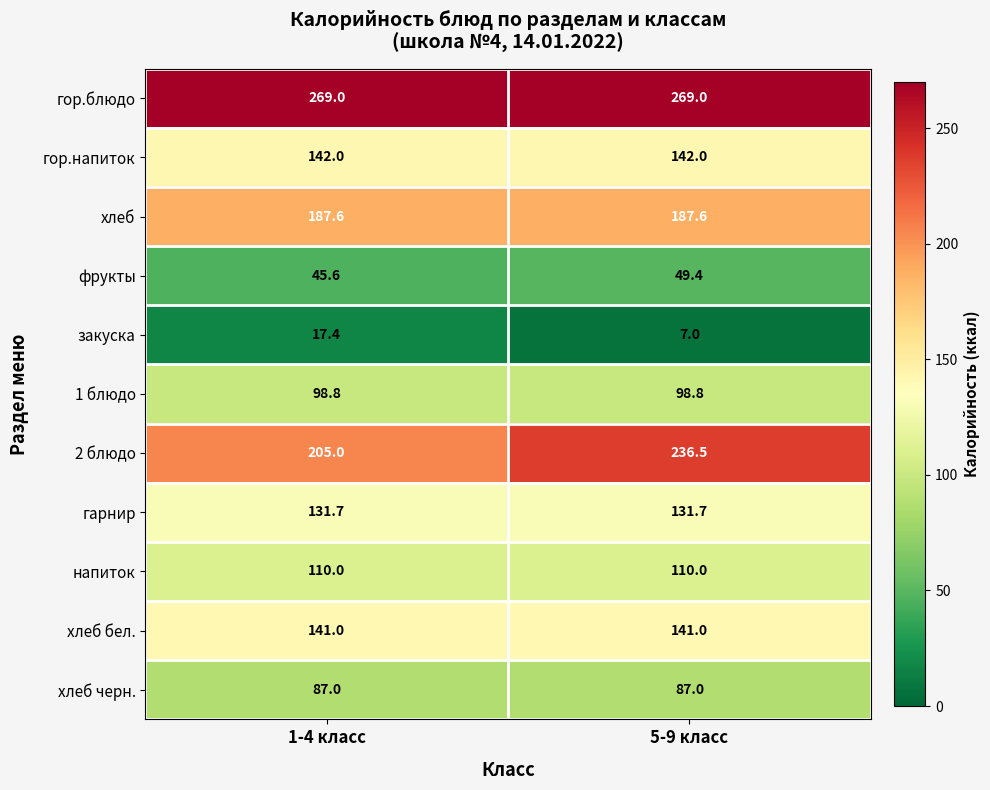

Rank the series at 1-4 класс from highest to lowest value.

гор.блюдо, 2 блюдо, хлеб, гор.напиток, хлеб бел., гарнир, напиток, 1 блюдо, хлеб черн., фрукты, закуска